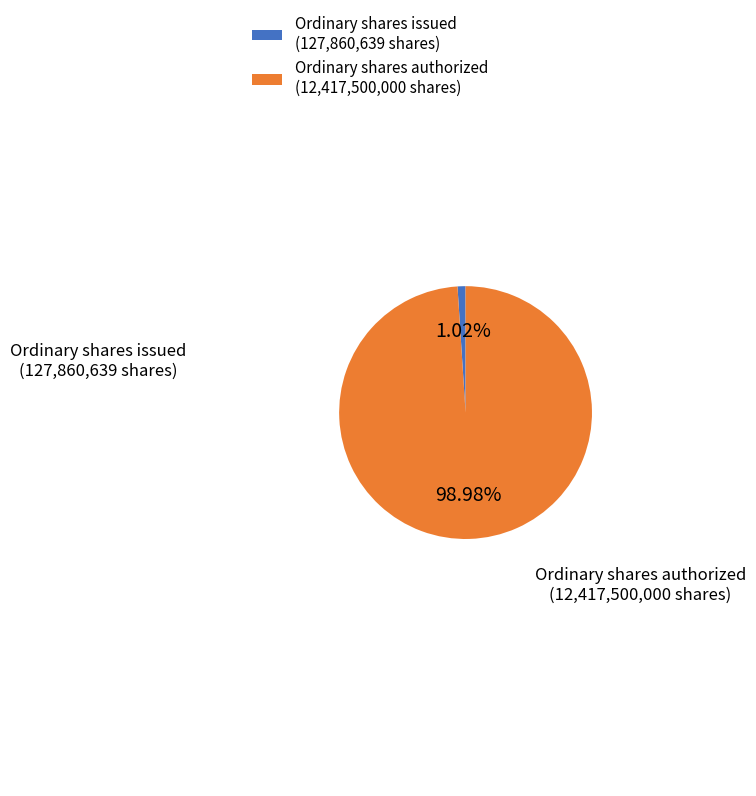

Count the number of slices in the pie.

2